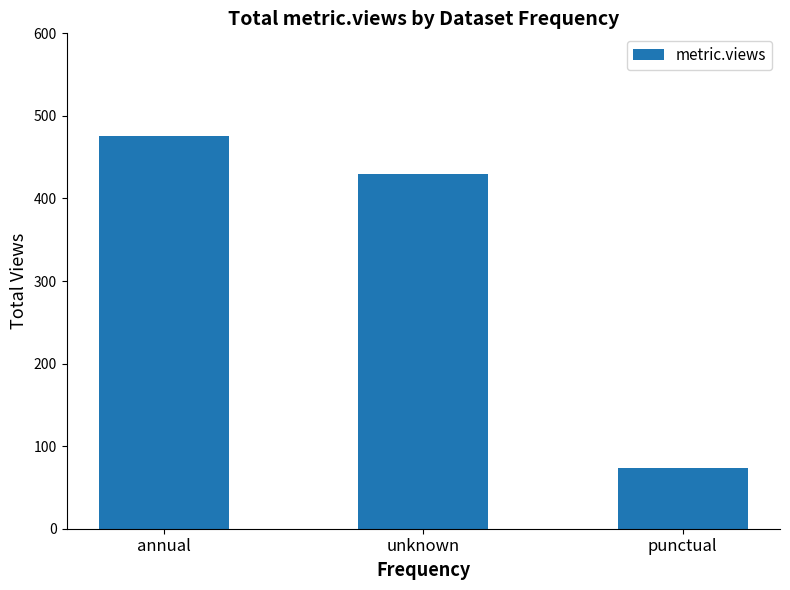

The value at annual is 803. True or false?

False